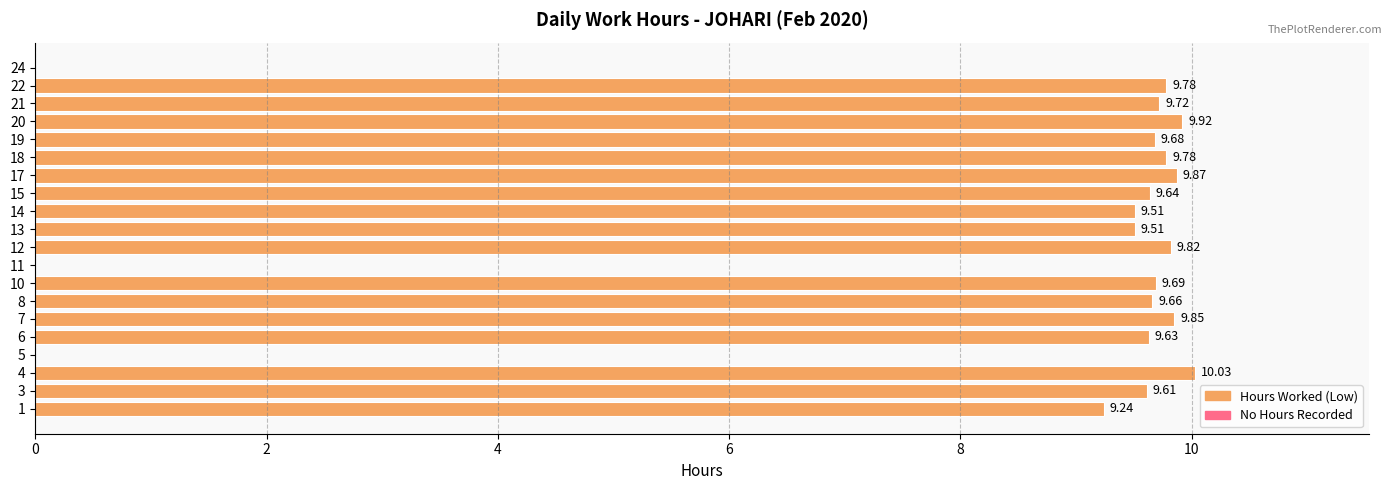

What is the sum of all values?

164.9